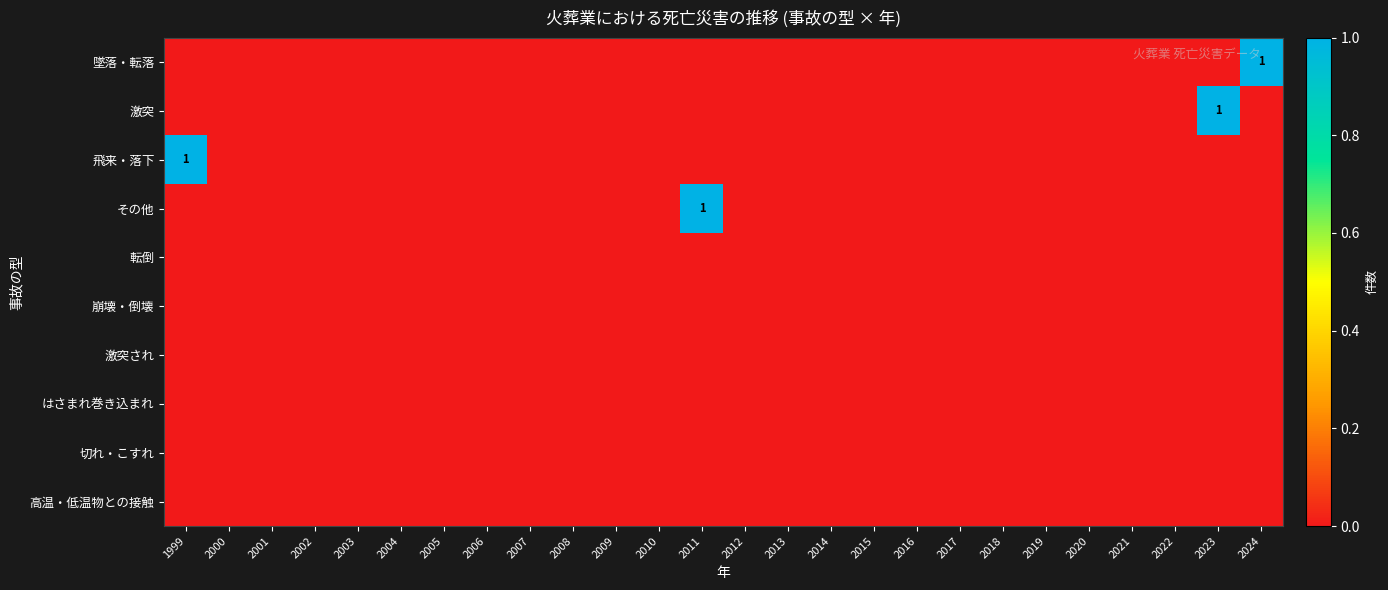

Which series has the widest spread of values?

墜落・転落